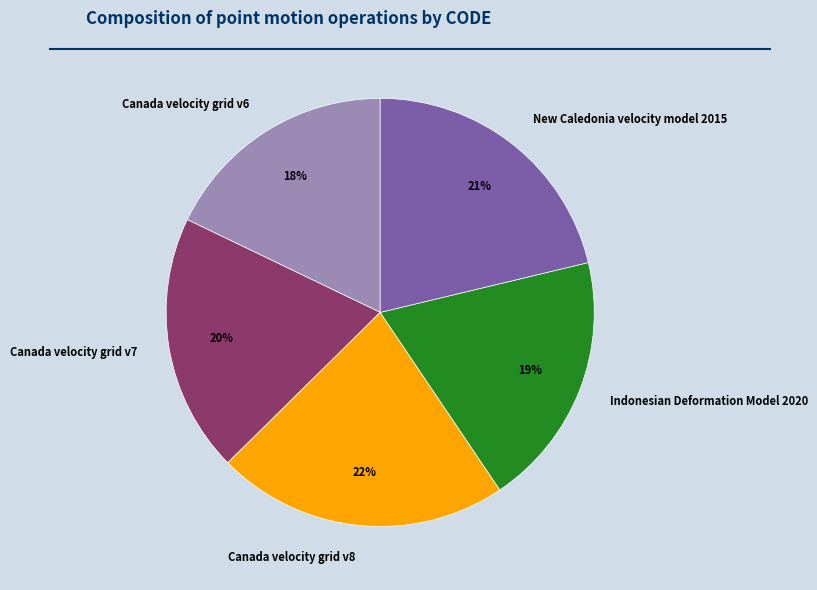

Combined, do New Caledonia velocity model 2015 and Indonesian Deformation Model 2020 account for over 50%?

No